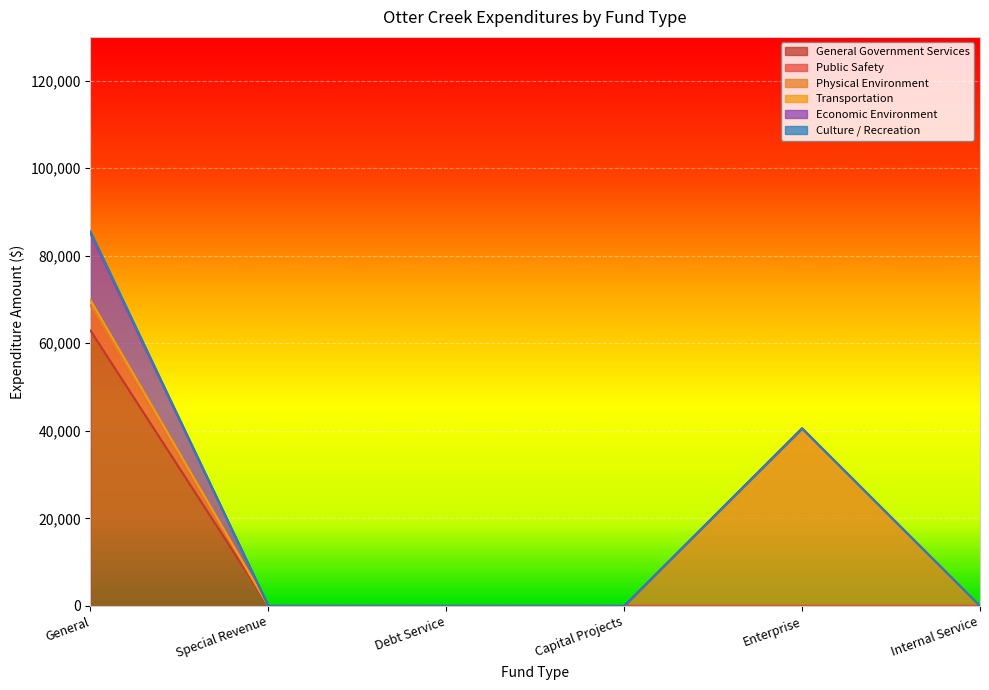

At which category is the sum across all series the highest?

General